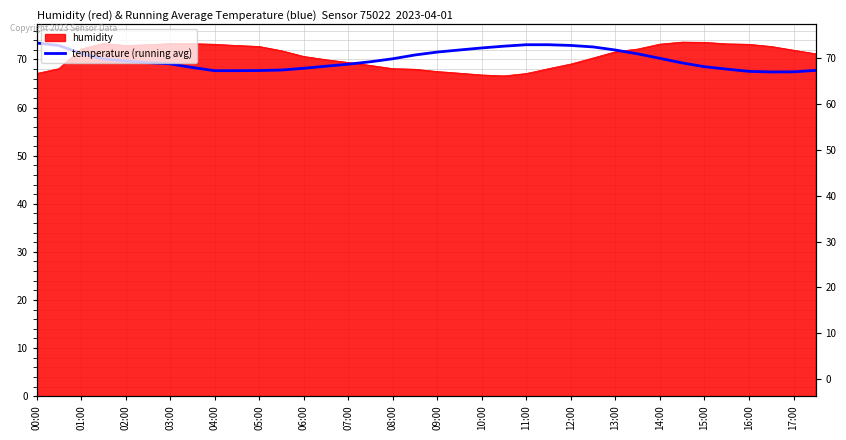

True or false: the data shows 114.9 at 12:00.

False